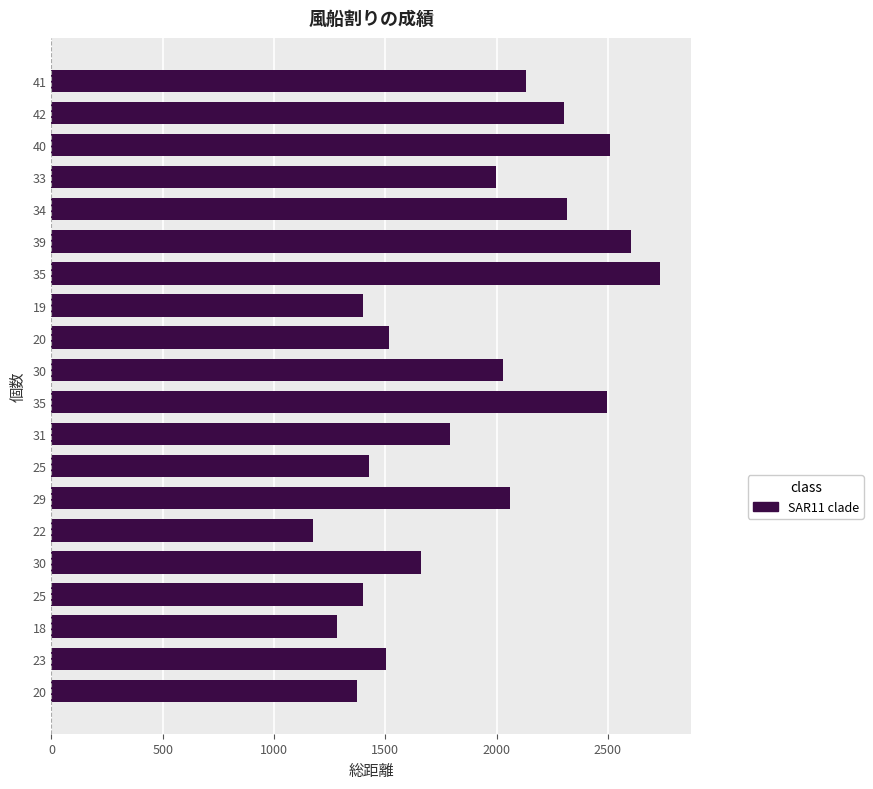

What is the minimum value shown in the chart?

1173.0